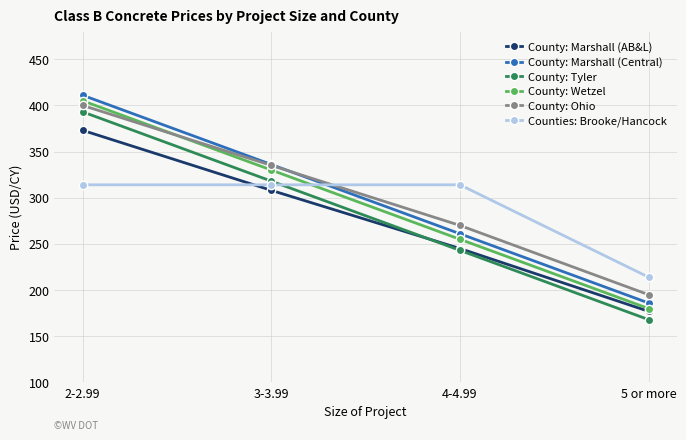

True or false: Counties: Brooke/Hancock and County: Wetzel cross at least once.

True